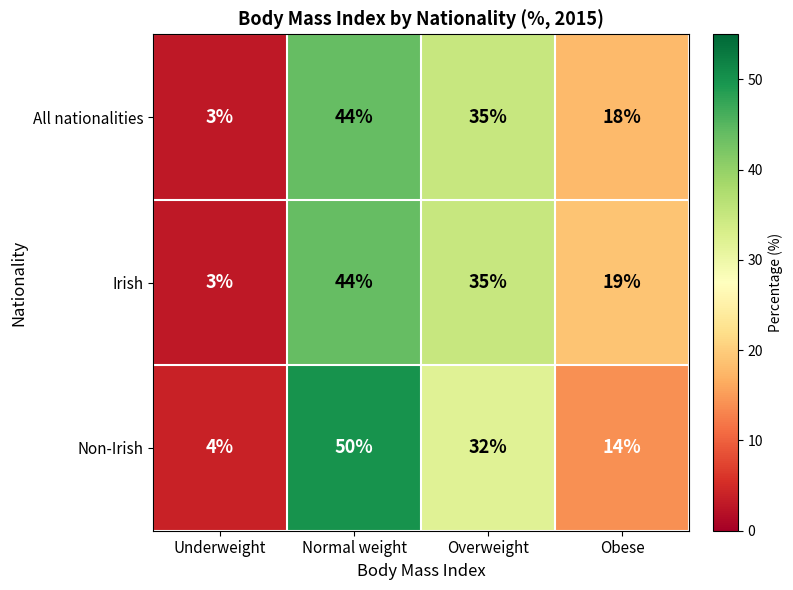

How many Irish values are between 19 and 44?

3